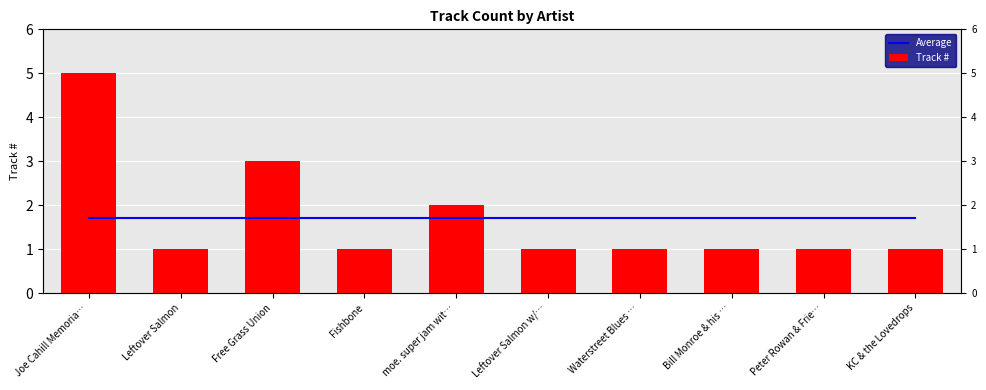

At how many categories does at least one series exceed 4?

1